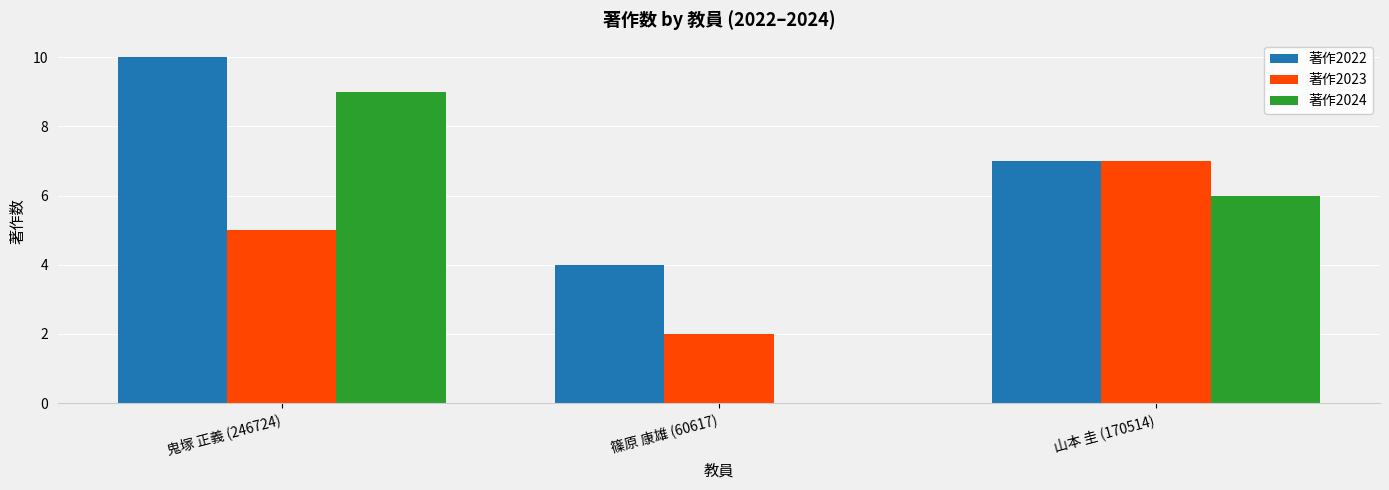

The 著作2024 series shows 2 at 山本 圭 (170514). True or false?

False